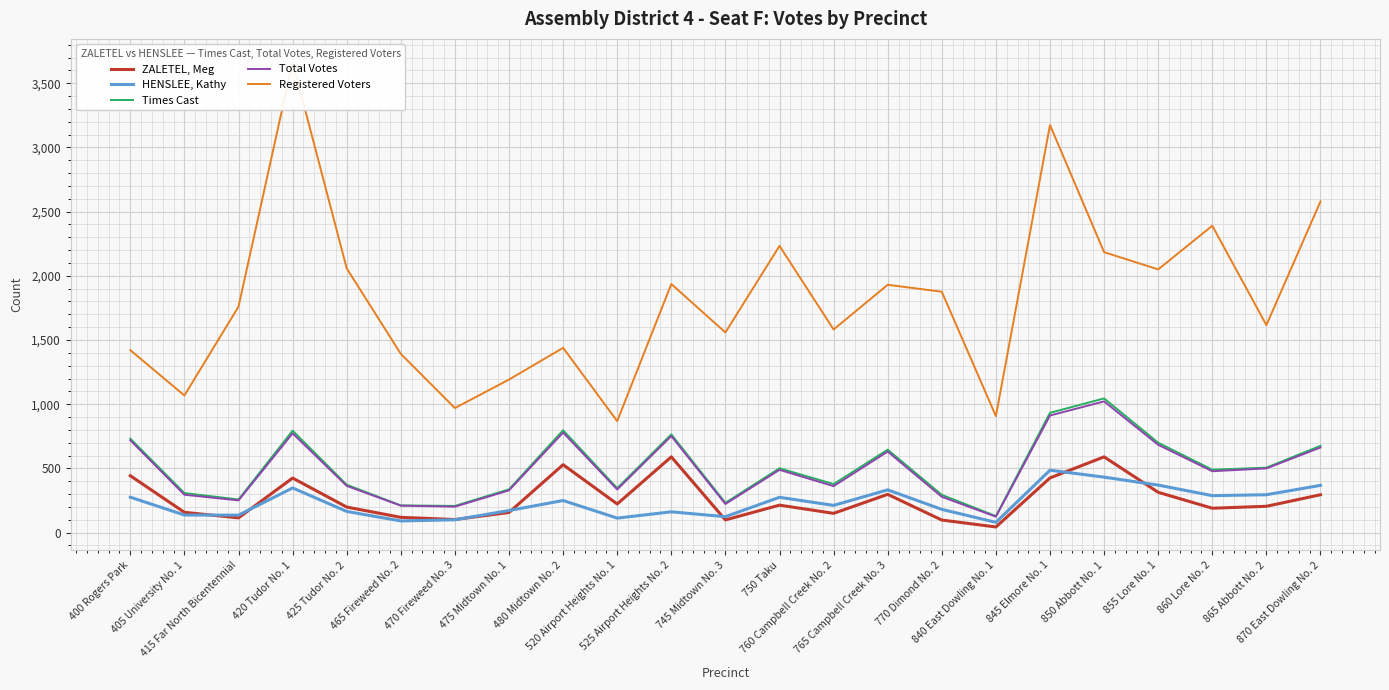

At how many categories does at least one series exceed 957?

21